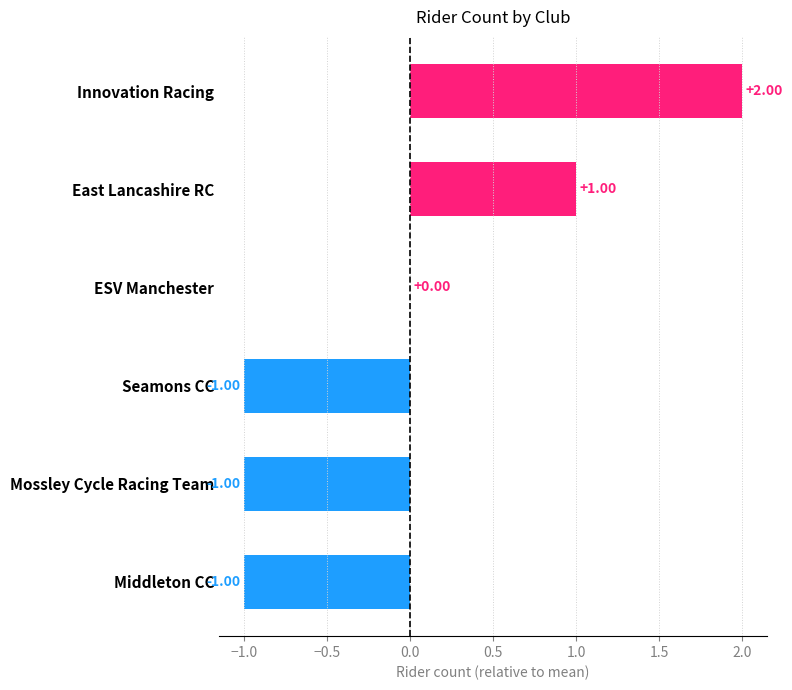

Between Innovation Racing and ESV Manchester, which is larger?

Innovation Racing